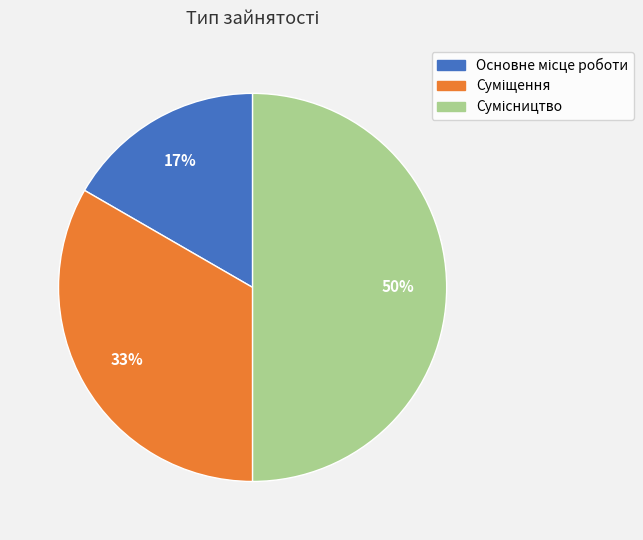

To the nearest percent, what is the difference between the largest and smallest slice percentages?

33%